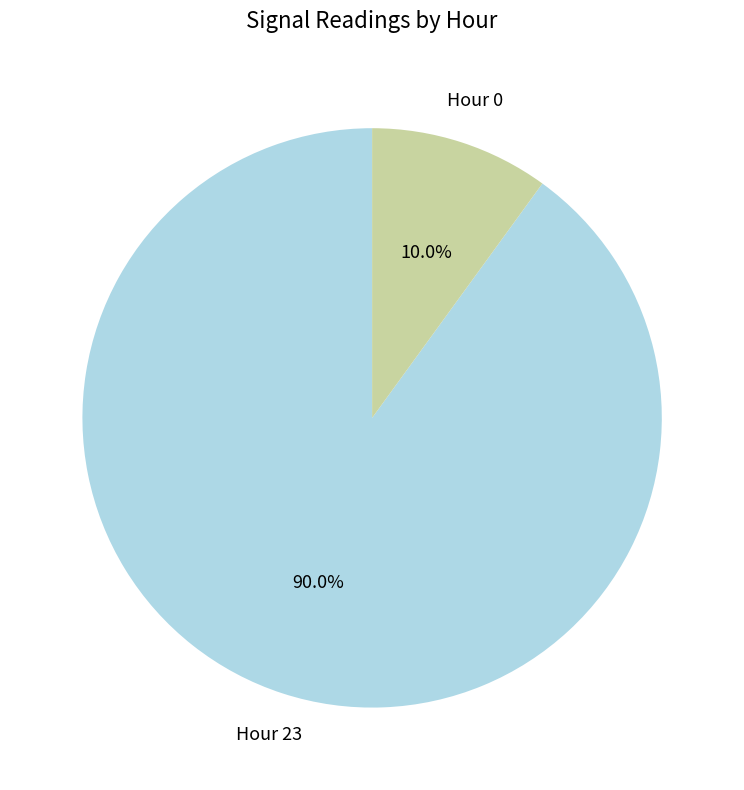

Does any single category account for the majority?

Yes